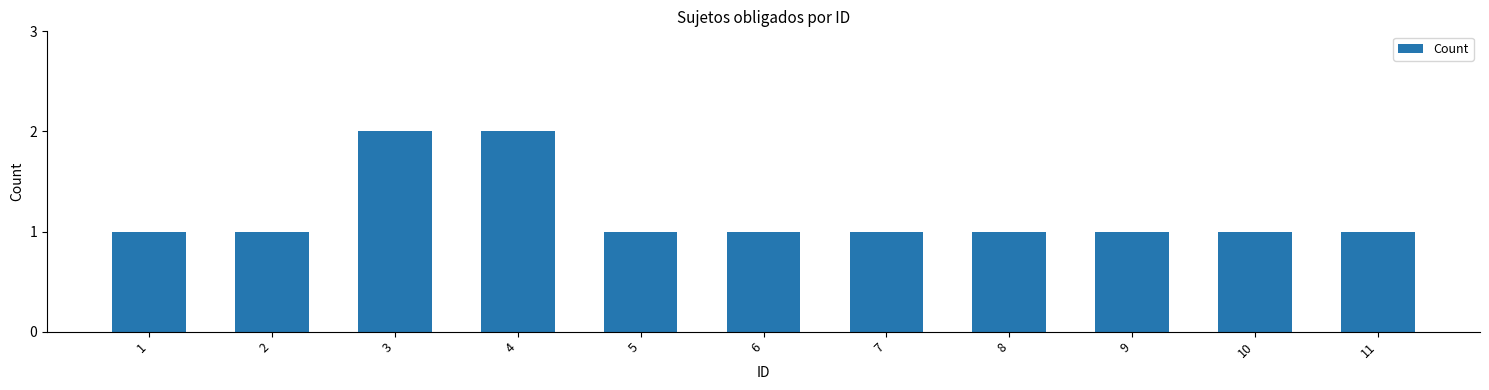

The value at 11 is 1. True or false?

True